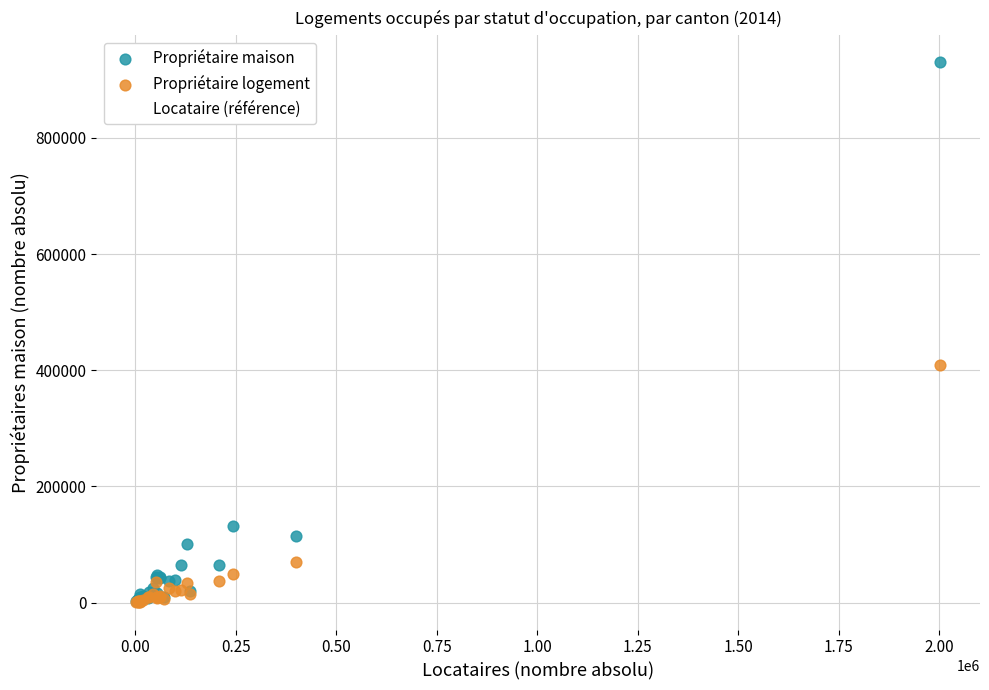

In the Propriétaire logement series, what Y value is closest to 204527?

69613